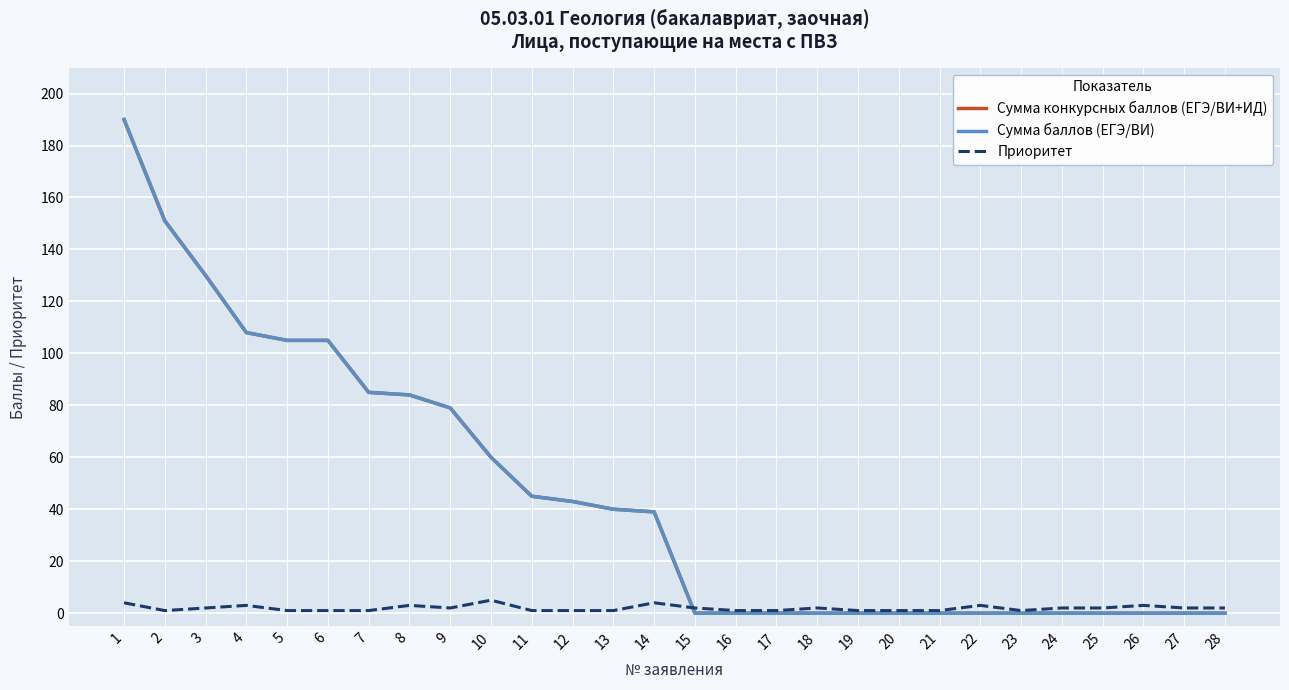

At which category is the sum across all series the highest?

1